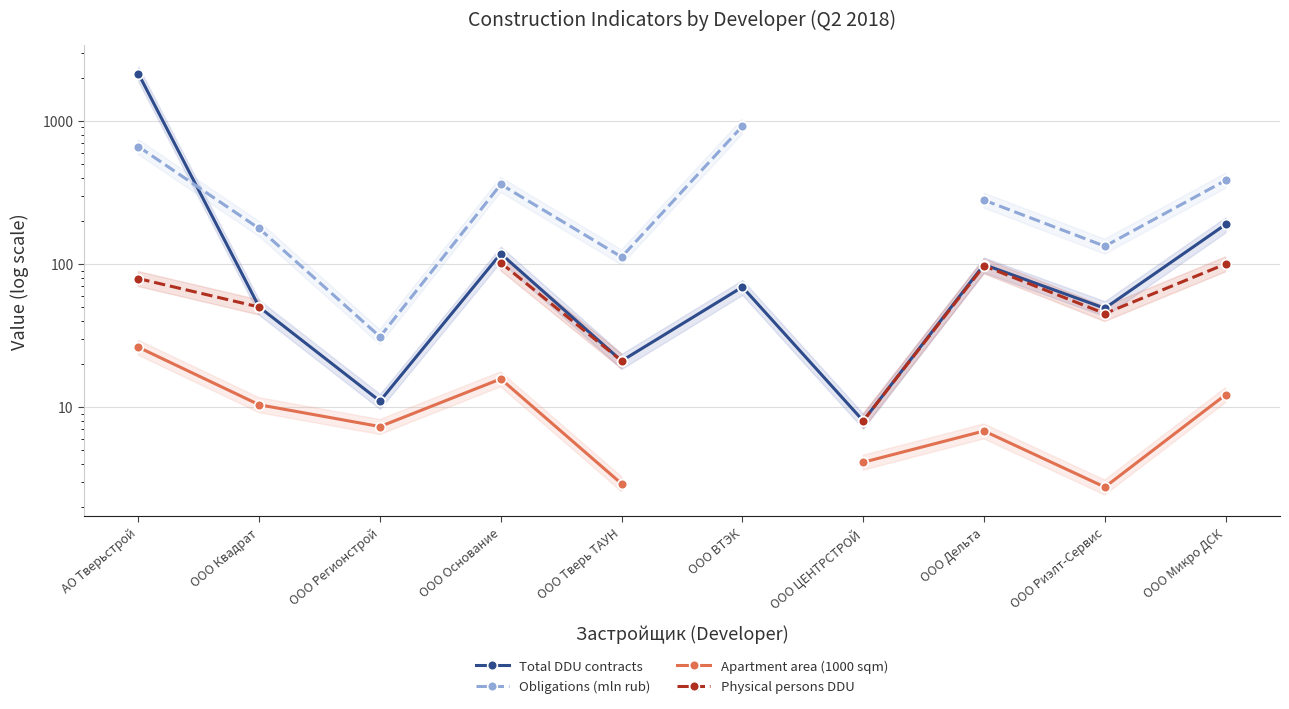

Where is the first local maximum for Obligations (mln rub)?

ООО Основание